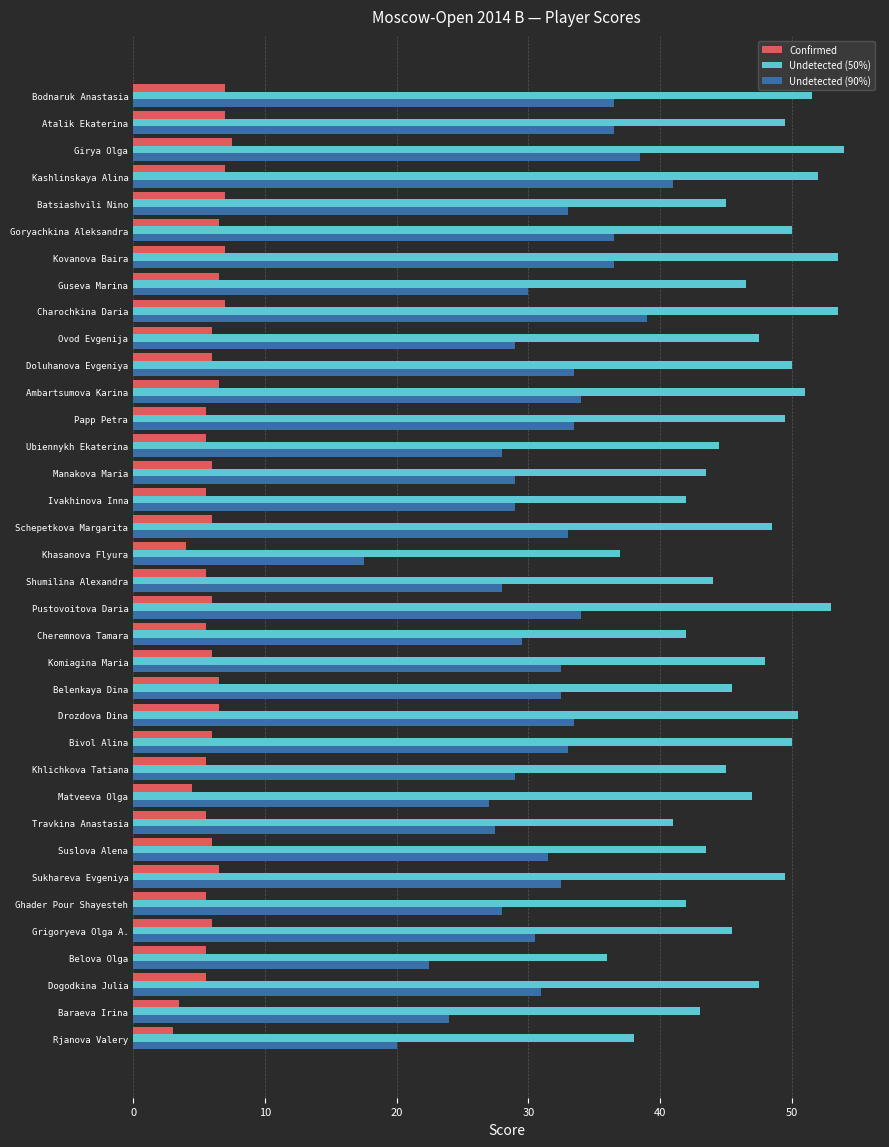

What is the spread (max minus min) of values at Suslova Alena?

37.5